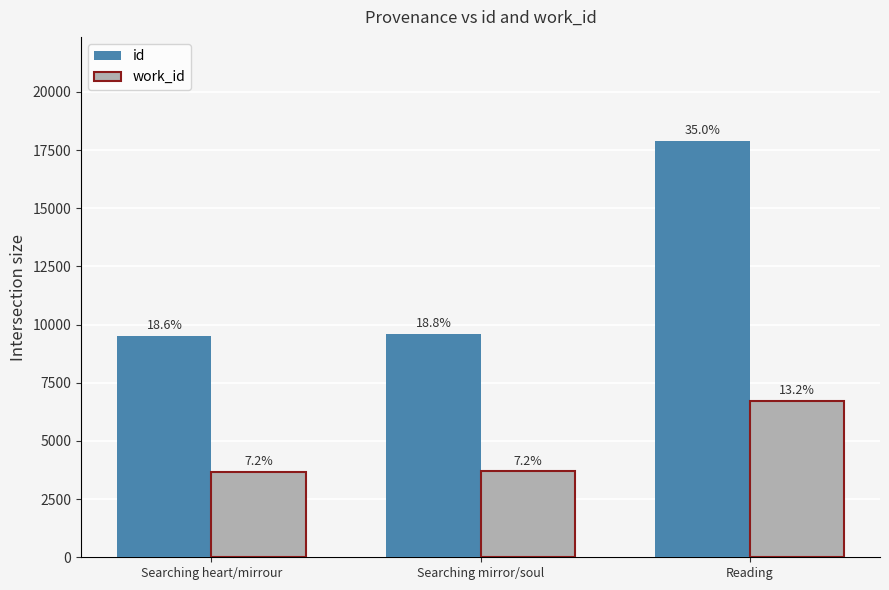

How many groups of bars are there?

3